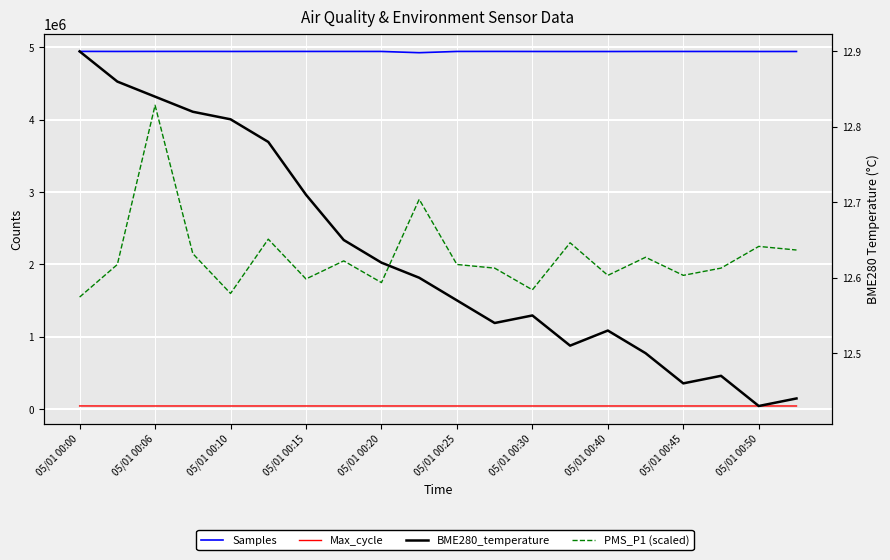

Does the chart display data point markers on the line(s)?

No